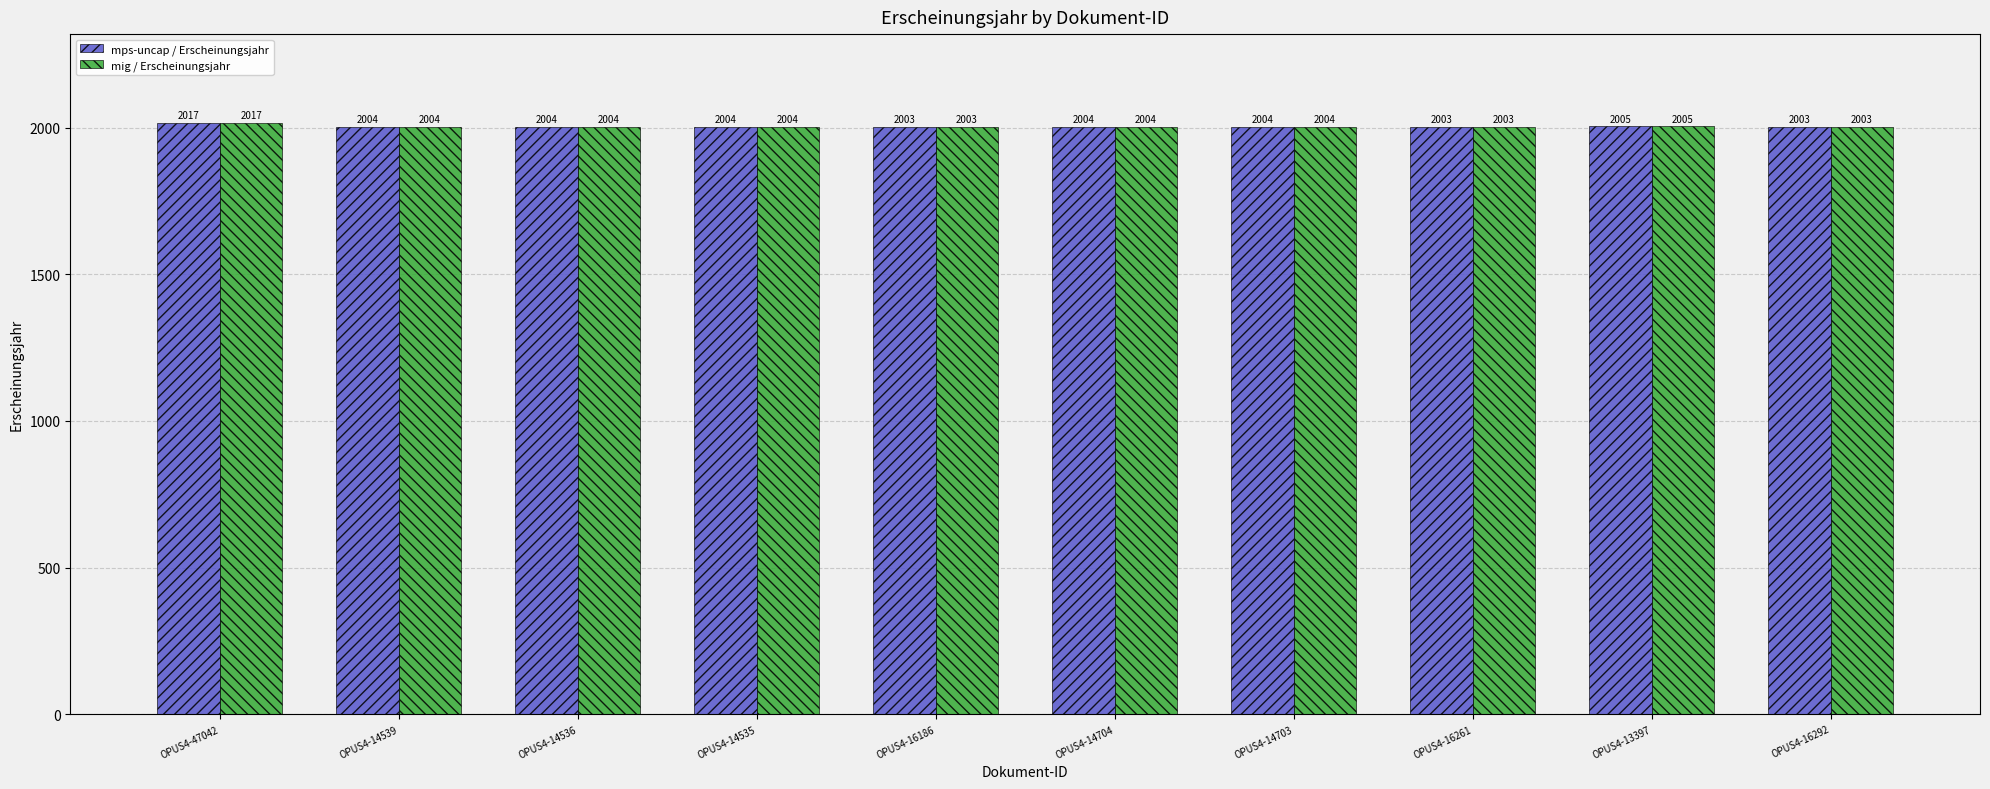

Where is mig / Erscheinungsjahr nearest to the value 2010?

OPUS4-13397